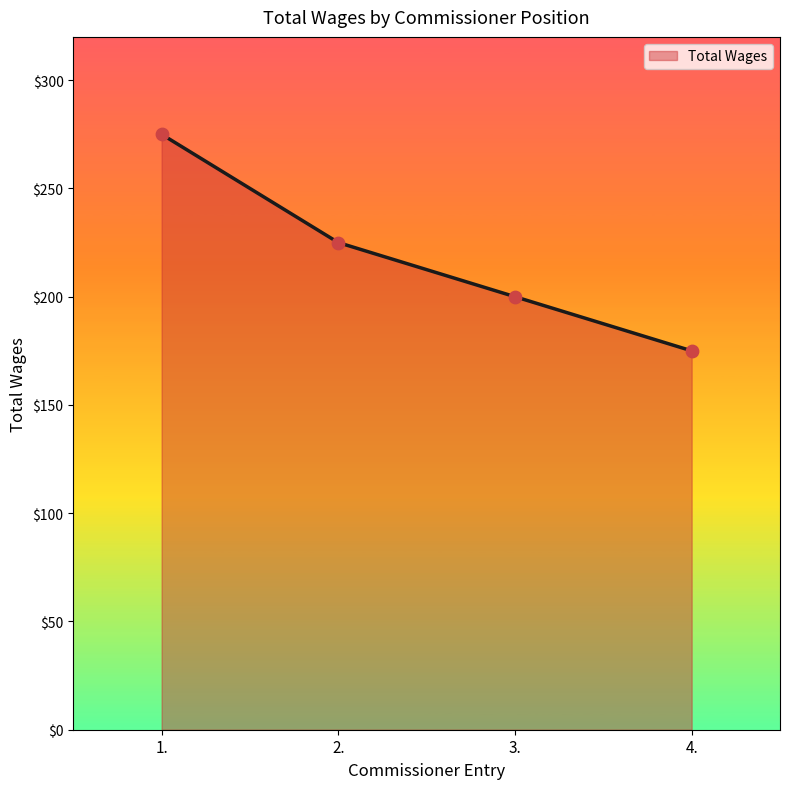

Approximately how many times larger is the value at 3. compared to 4.?

1.1